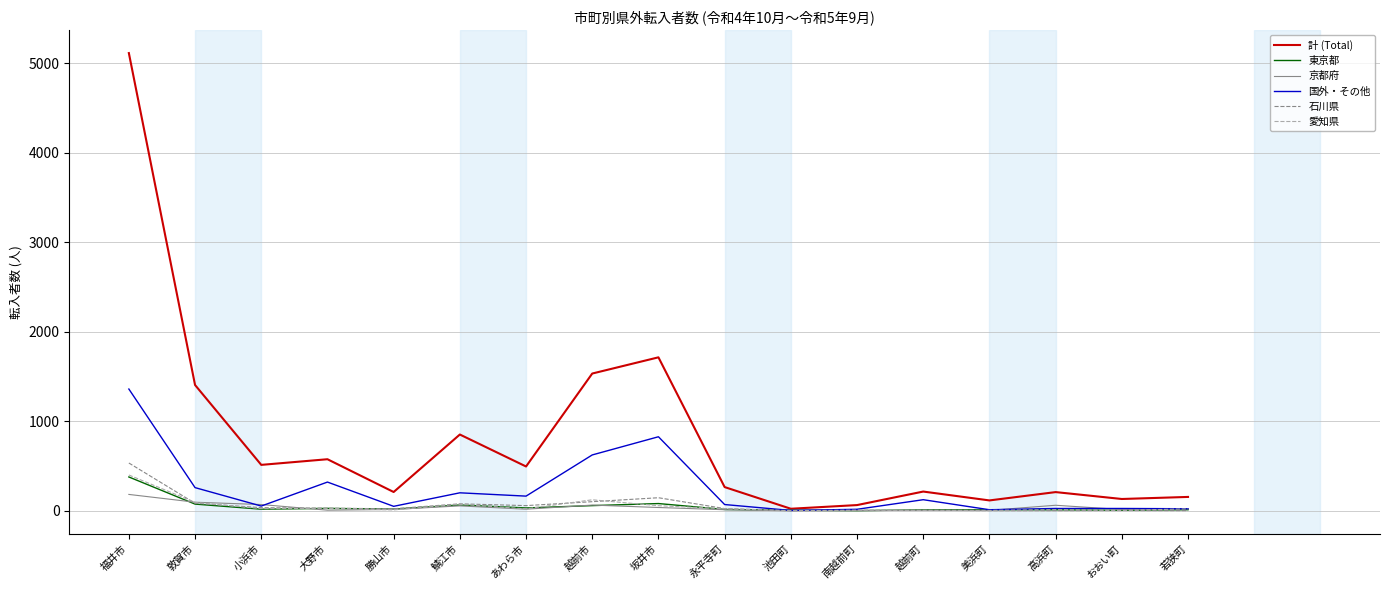

What position from the left is 福井市?

1